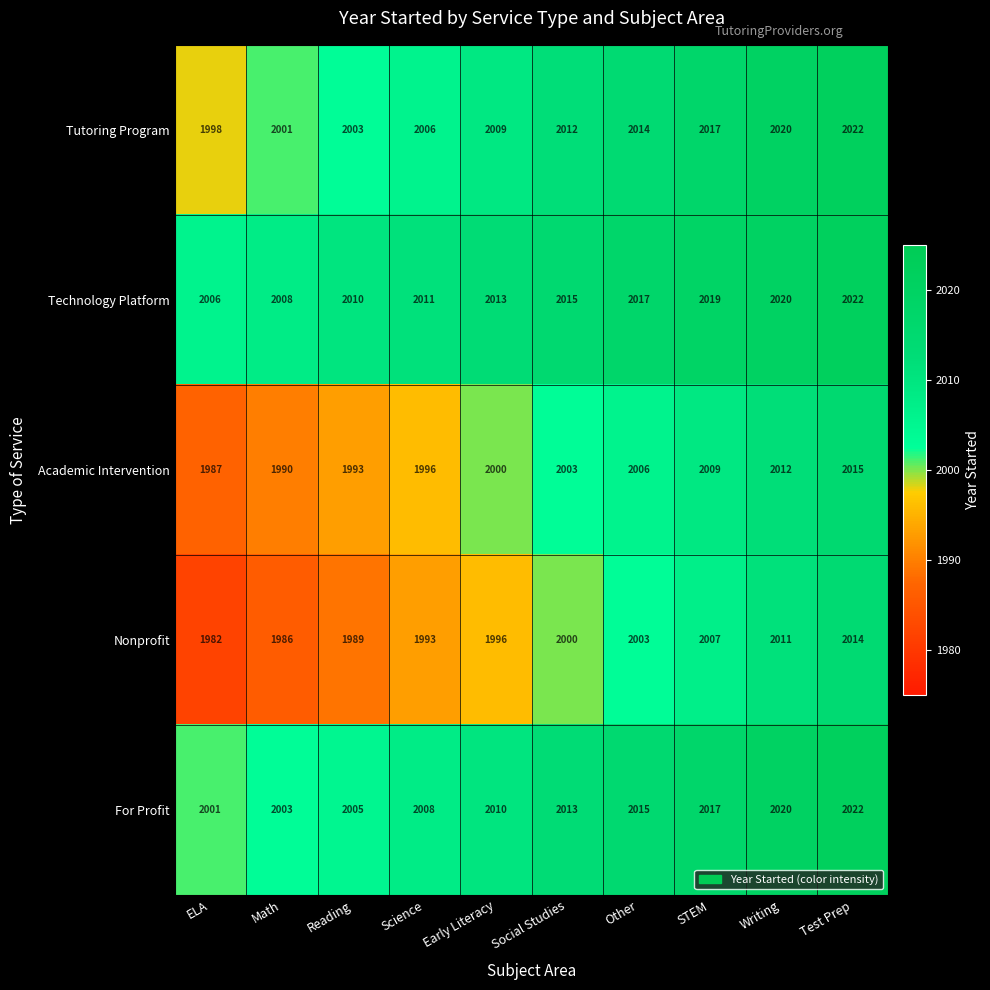

True or false: Academic Intervention has a value of 2597 at Reading.

False